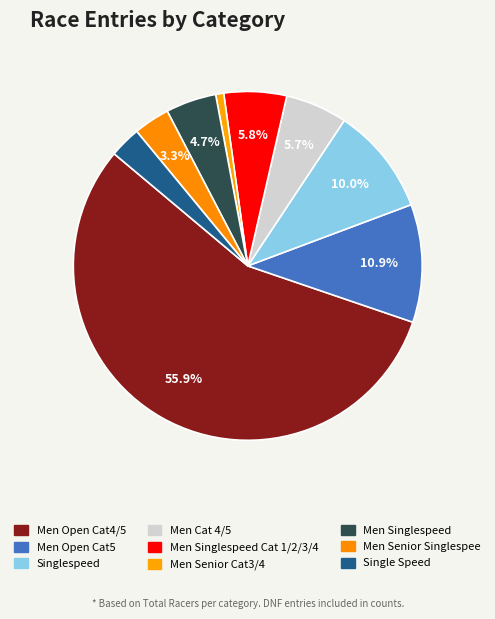

To the nearest percent, what is the difference between the largest and smallest slice percentages?

55%